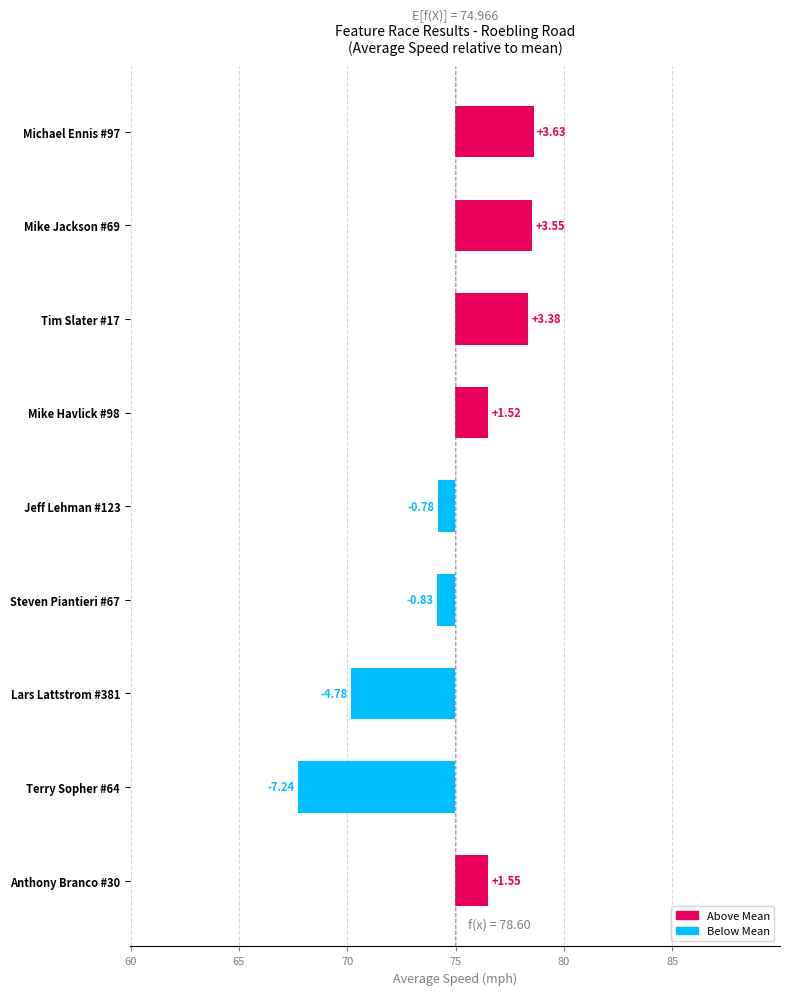

How many data points are above 1?

5